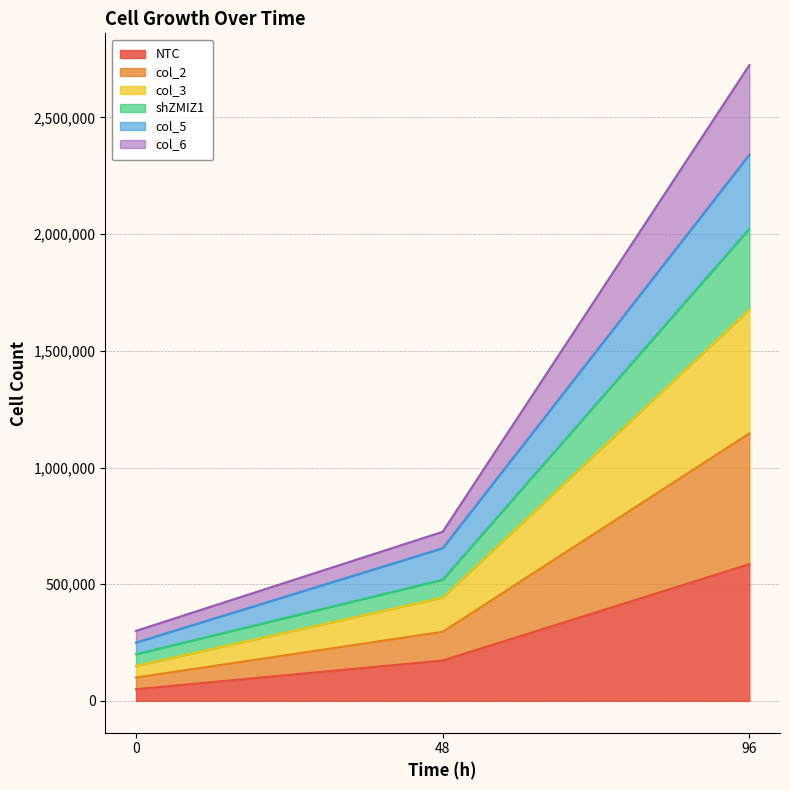

At which category is the sum across all series the highest?

96